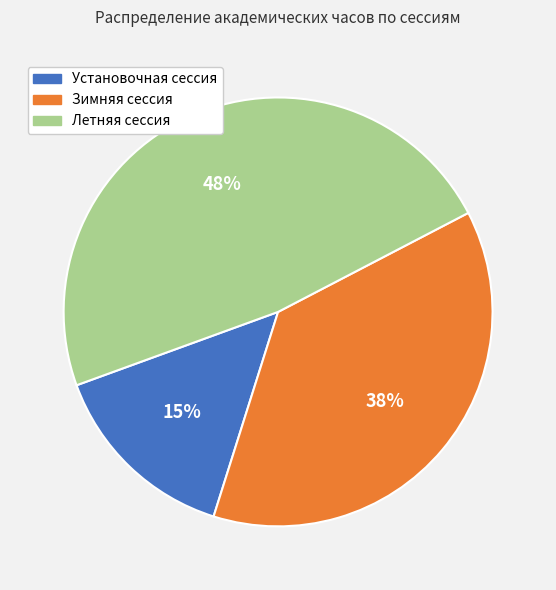

Is it true that Летняя сессия is 48% of the pie?

True